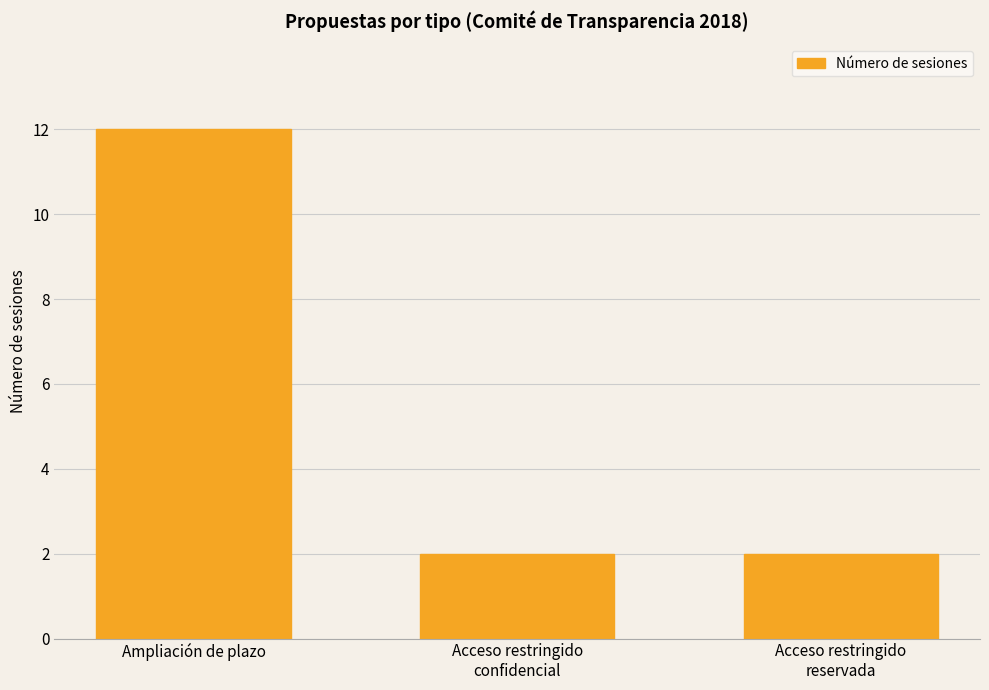

What value does the data have at Ampliación de plazo?

12